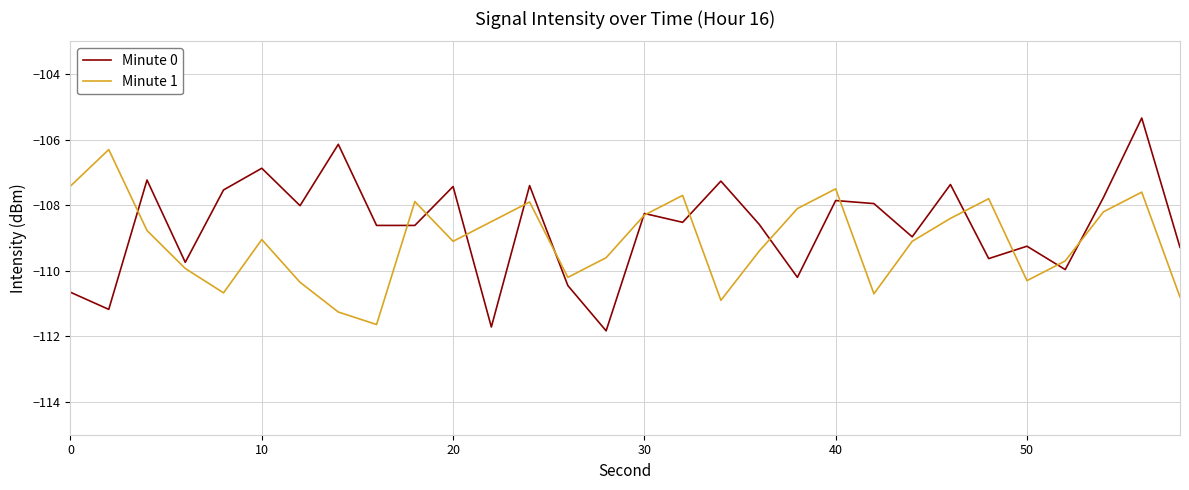

What is the minimum value shown in the chart?

-111.8